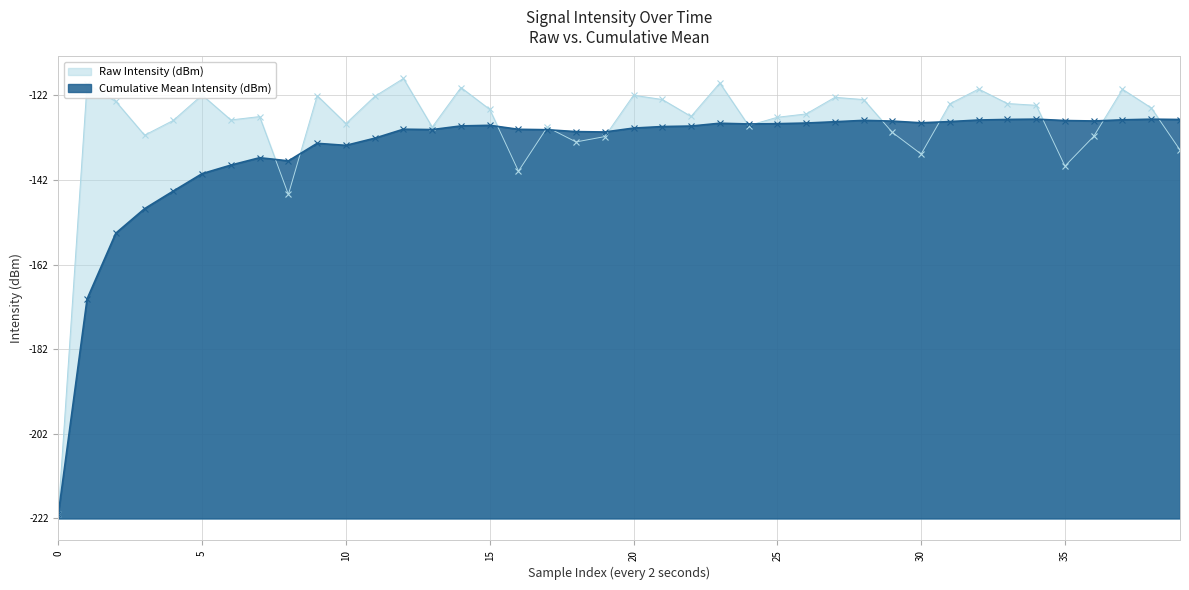

What is the total value across all series at 17?

184.3